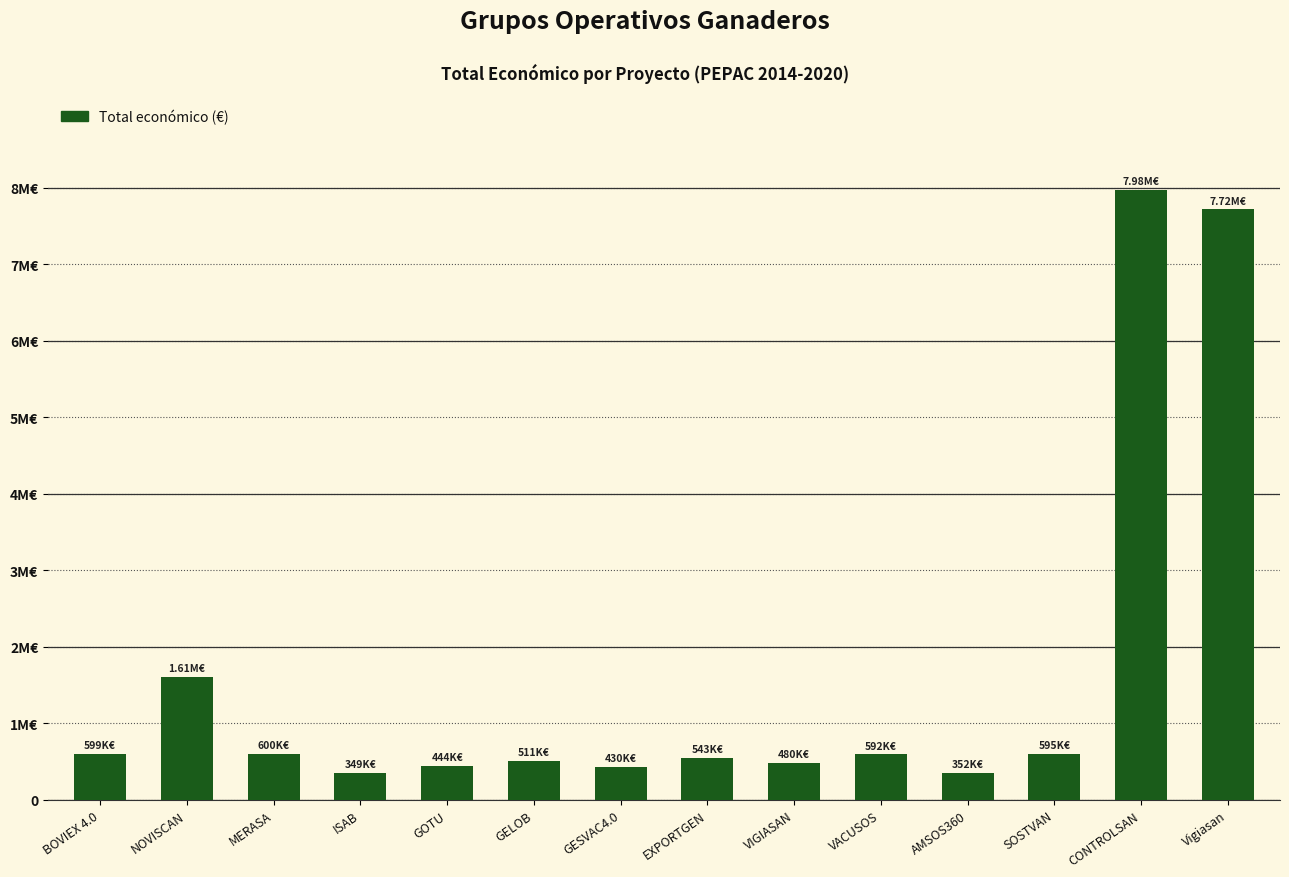

Rank the categories by value from highest to lowest.

CONTROLSAN, Vigiasan, NOVISCAN, MERASA, BOVIEX 4.0, SOSTVAN, VACUSOS, EXPORTGEN, GELOB, VIGIASAN, GOTU, GESVAC4.0, AMSOS360, ISAB